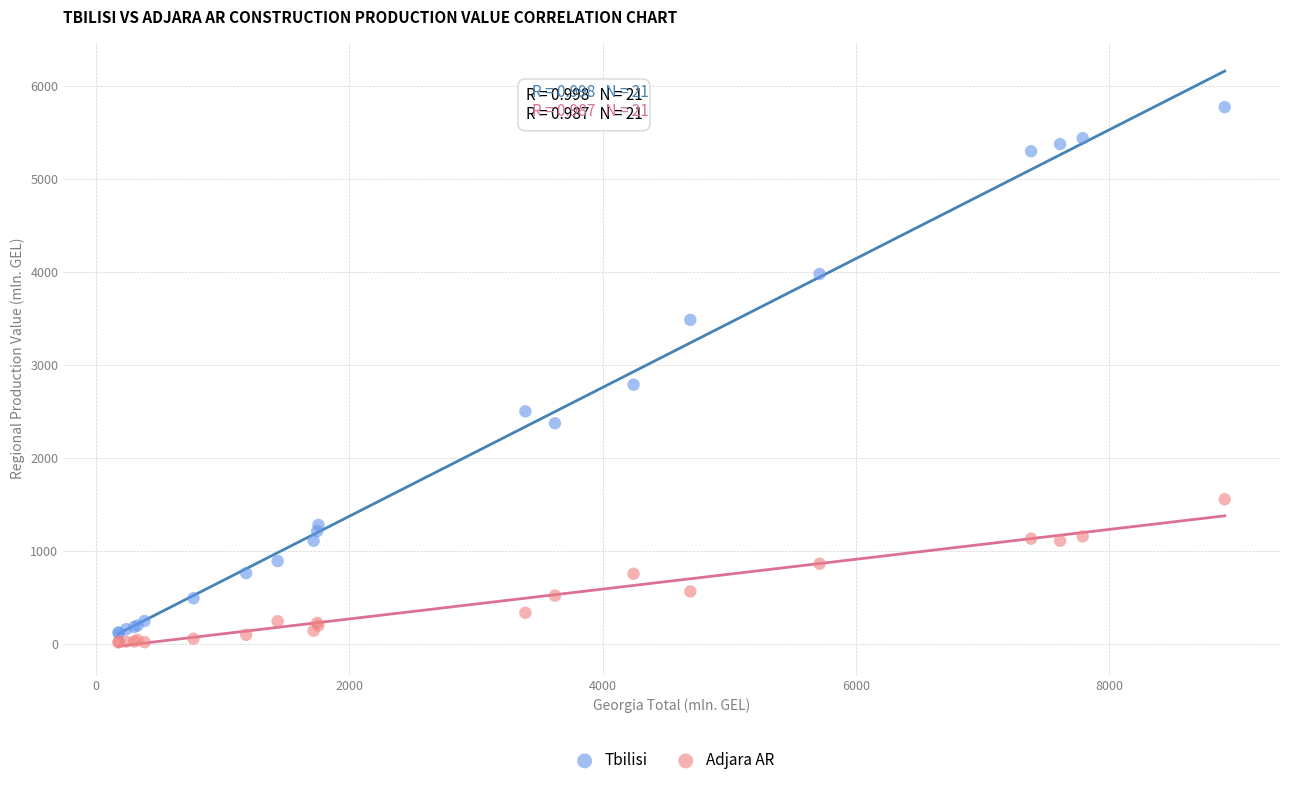

Across all series, what Y value is closest to 2890?

2784.3